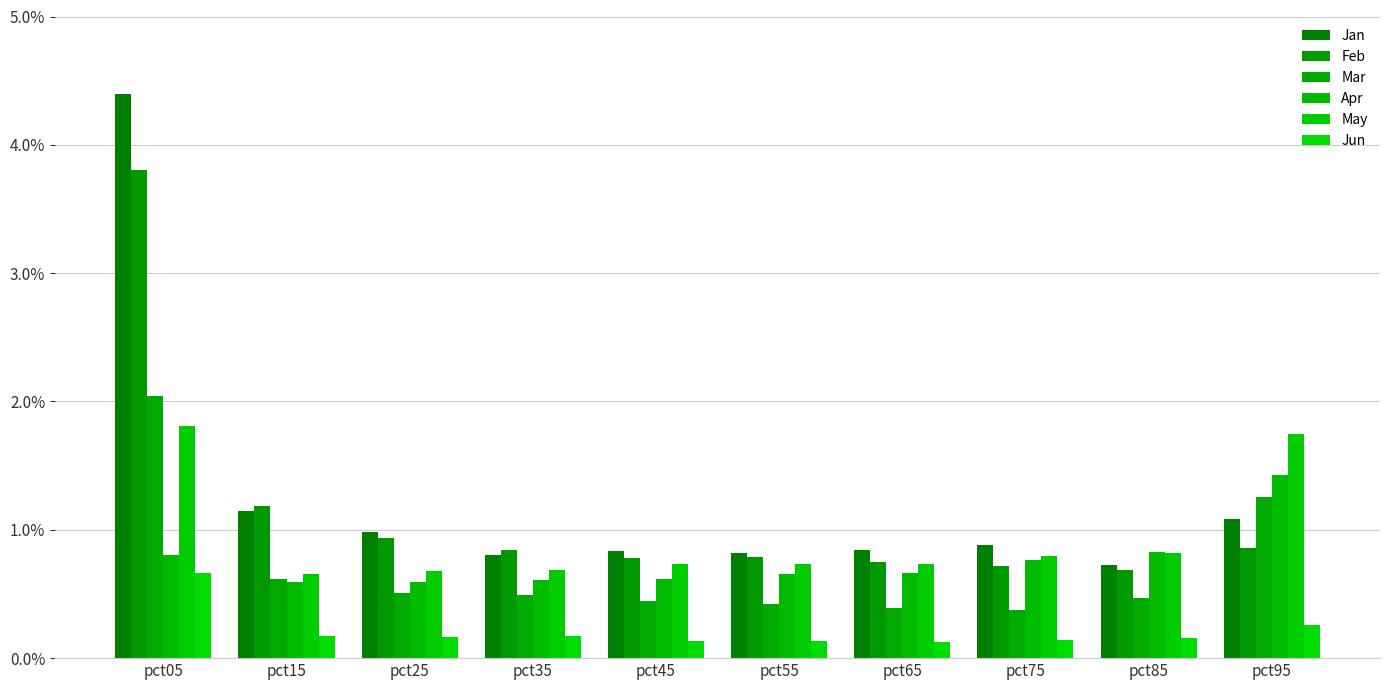

Which label corresponds to the smallest value in the chart?

pct65